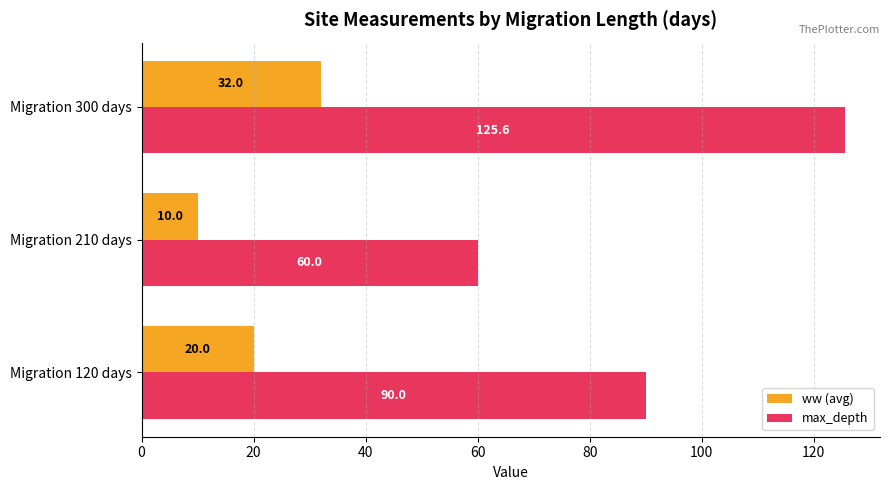

What is the difference between the max_depth values at Migration 210 days and Migration 120 days?

30.0